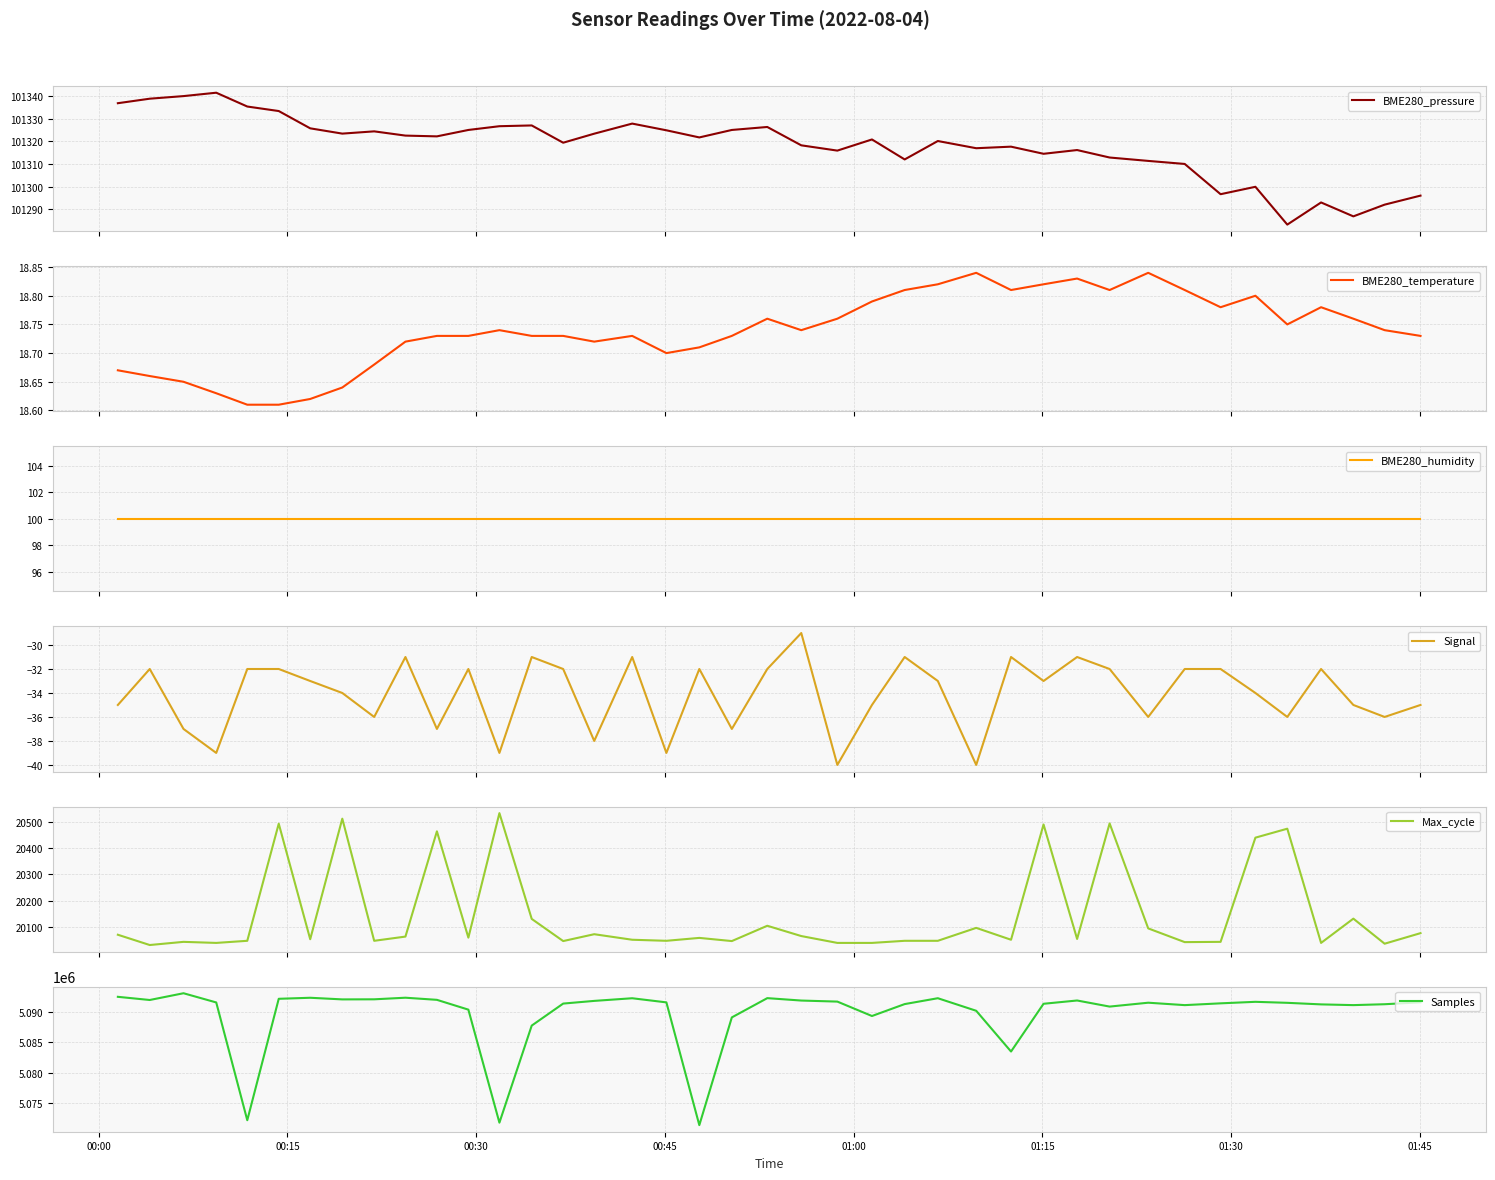

What is the lowest value of the Max_cycle series?

20032